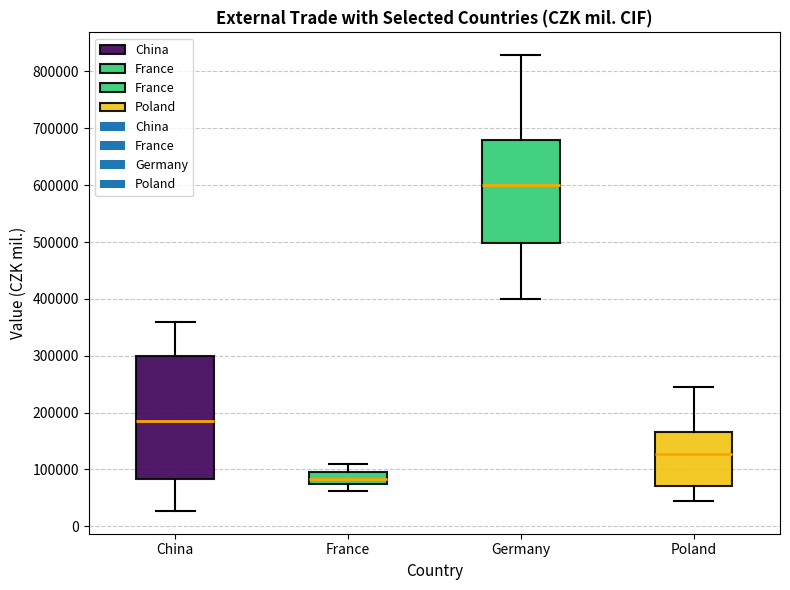

Which box has the lowest median line?

France